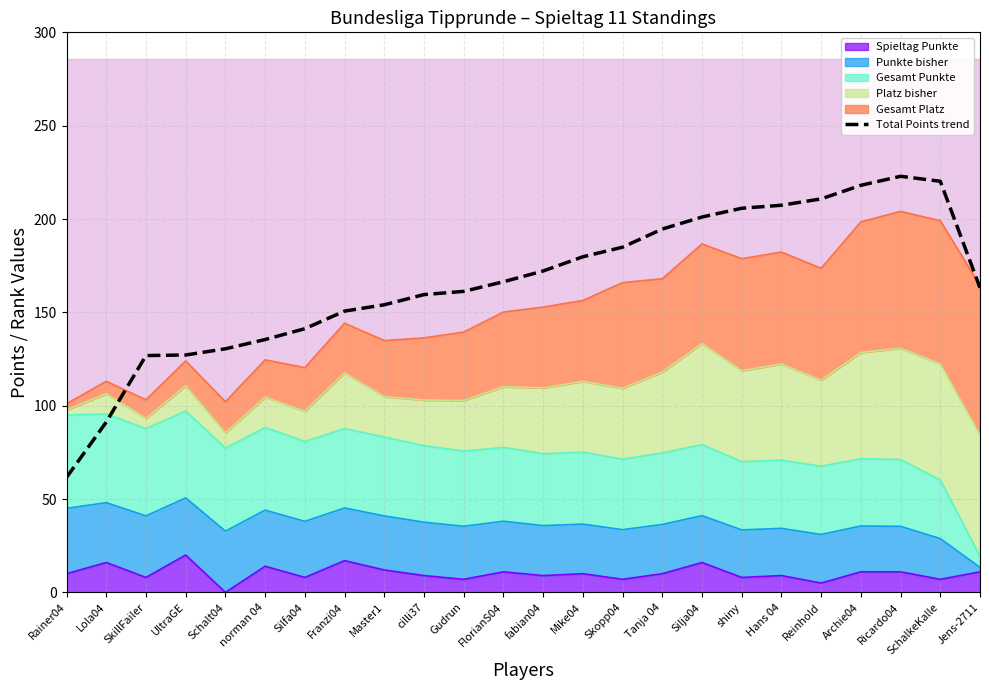

What is the label of the 17th point from the right?

Franzi04